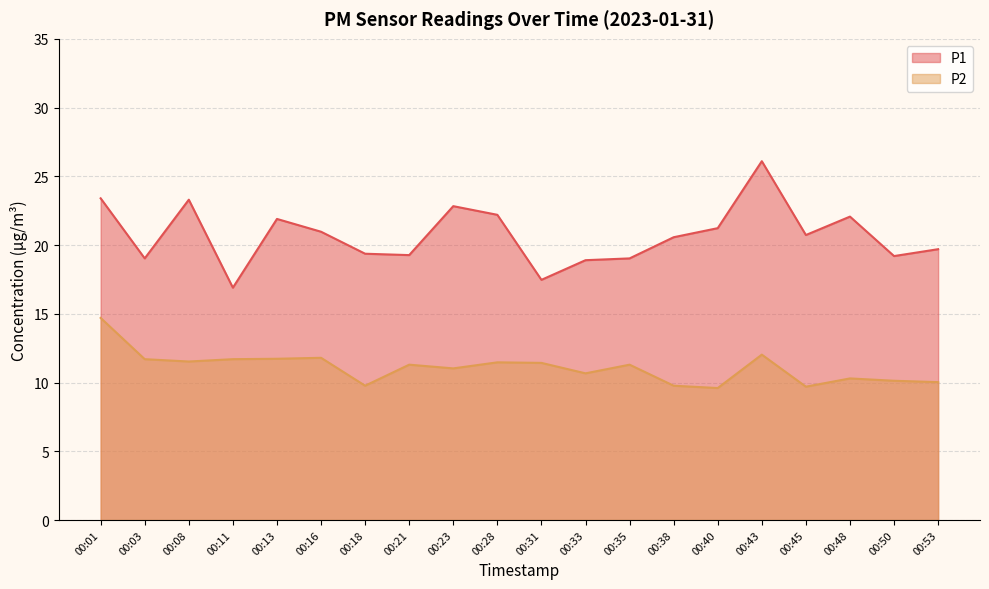

What is the average value of the P2 series?

11.1